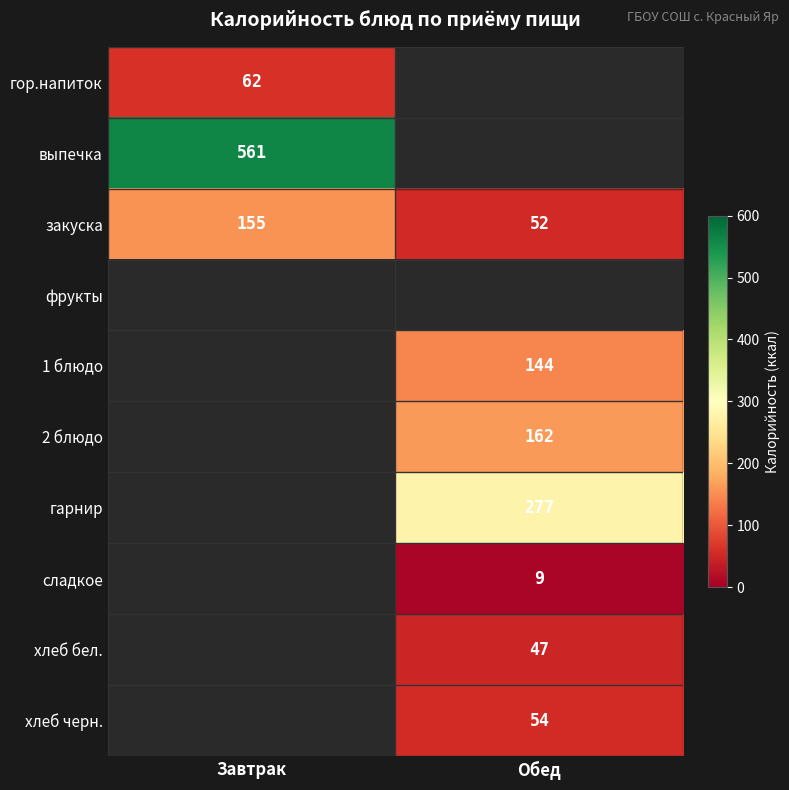

The хлеб черн. series shows 87 at Обед. True or false?

False